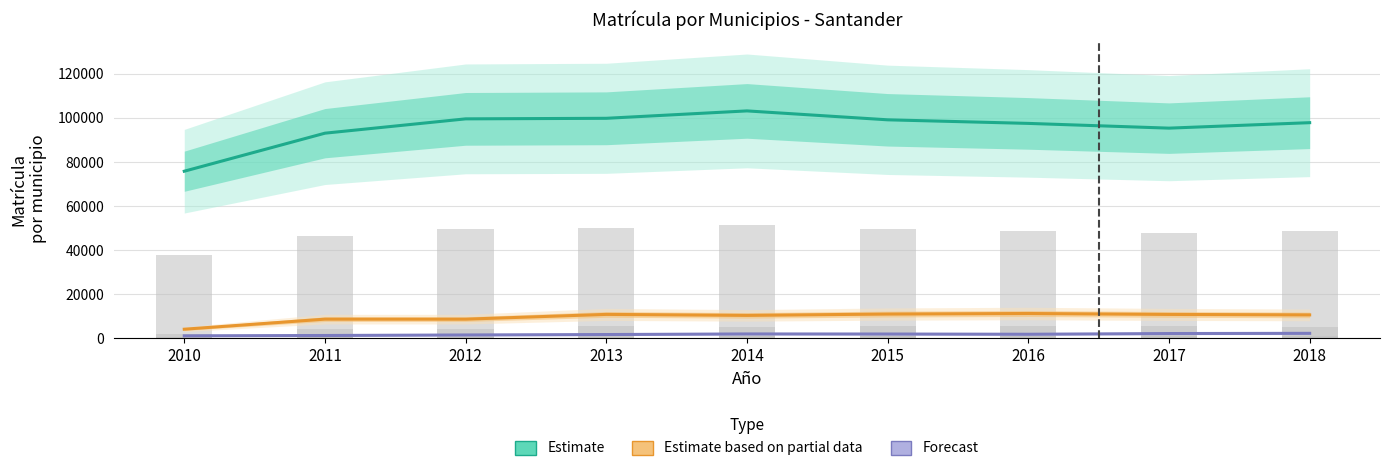

What is the value of the Forecast bar at the 5th from the left?

2055